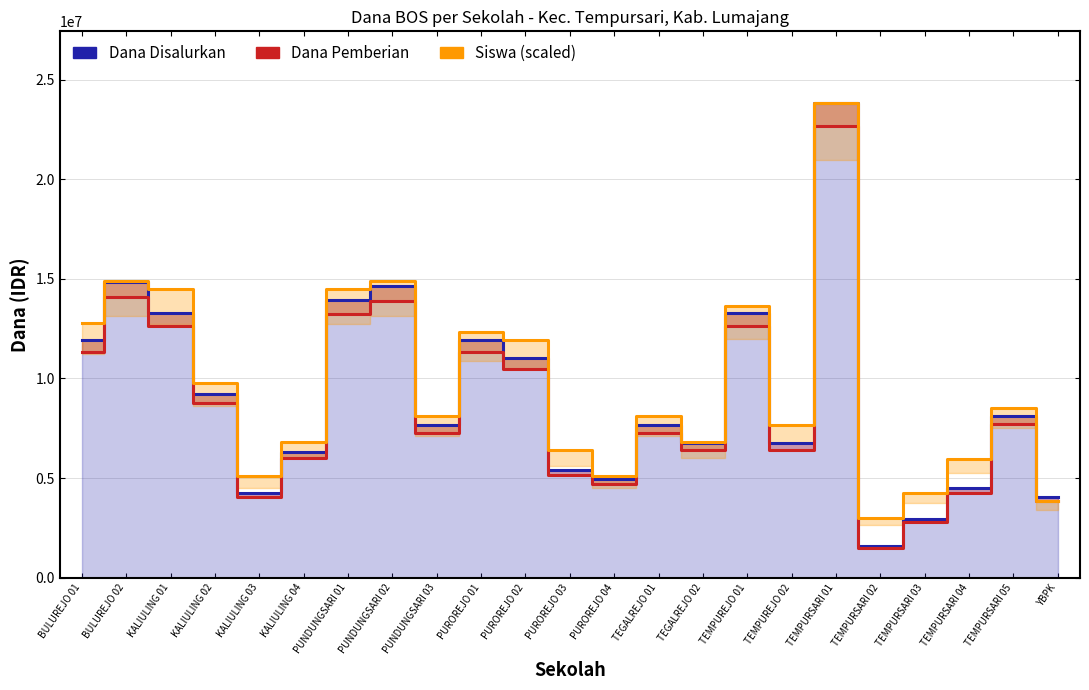

What is the label of the 21st point from the right?

KALIULING 01